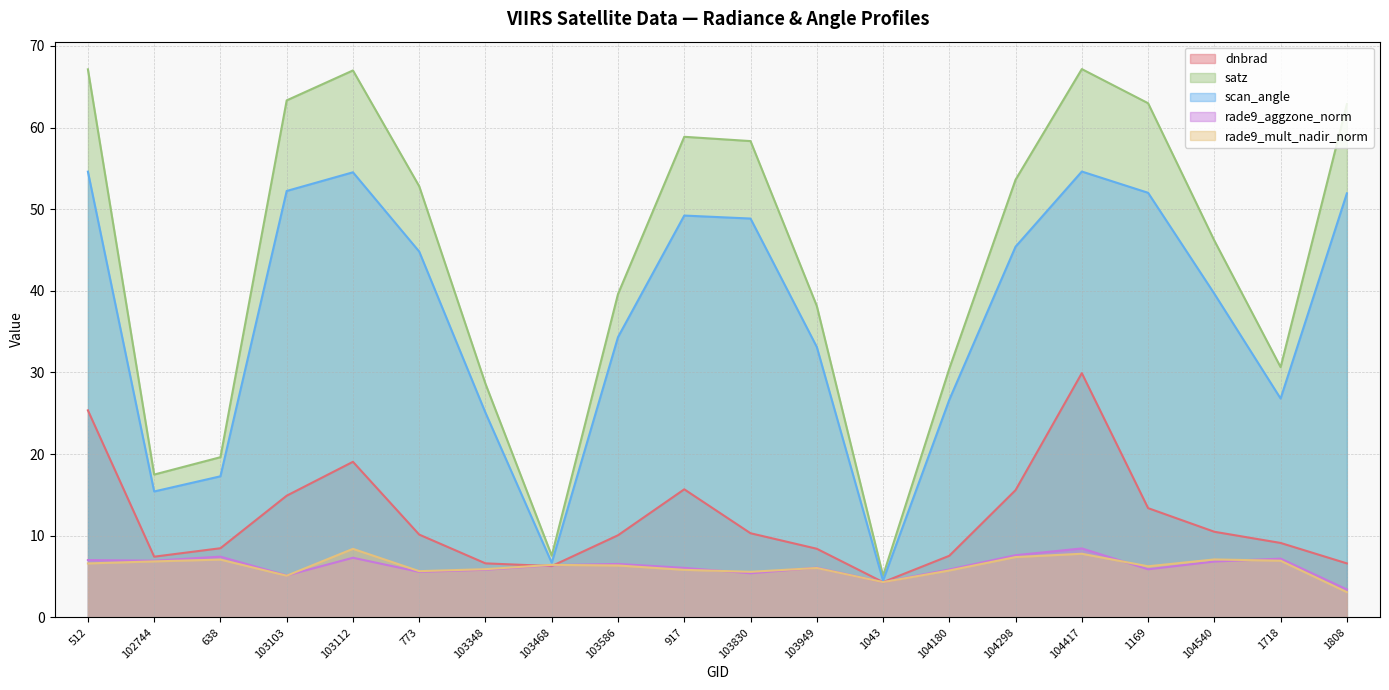

What value does the rade9_mult_nadir_norm series have at 103949?

6.1